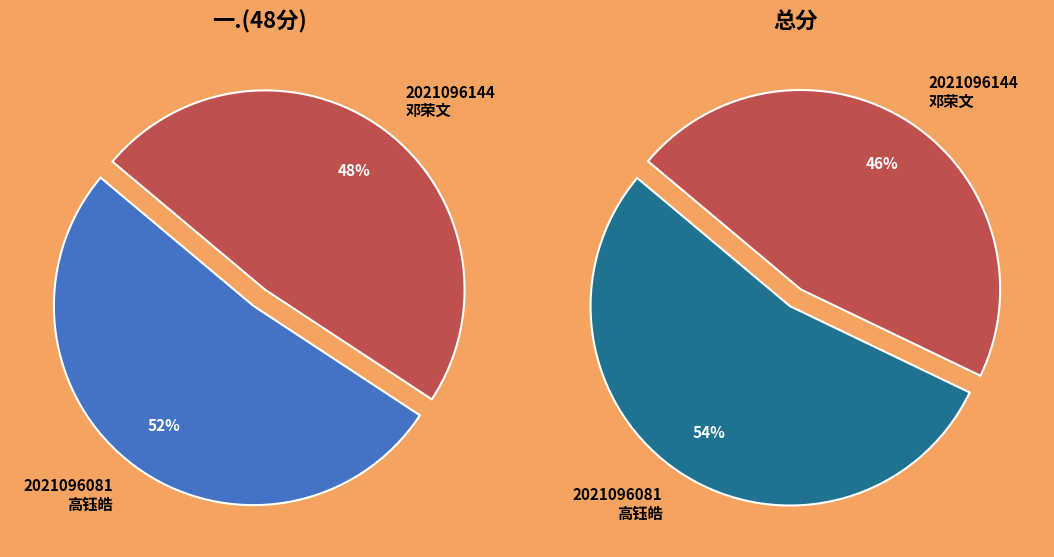

Rank the categories by value from lowest to highest.

2021096144
邓荣文, 2021096081
高钰皓